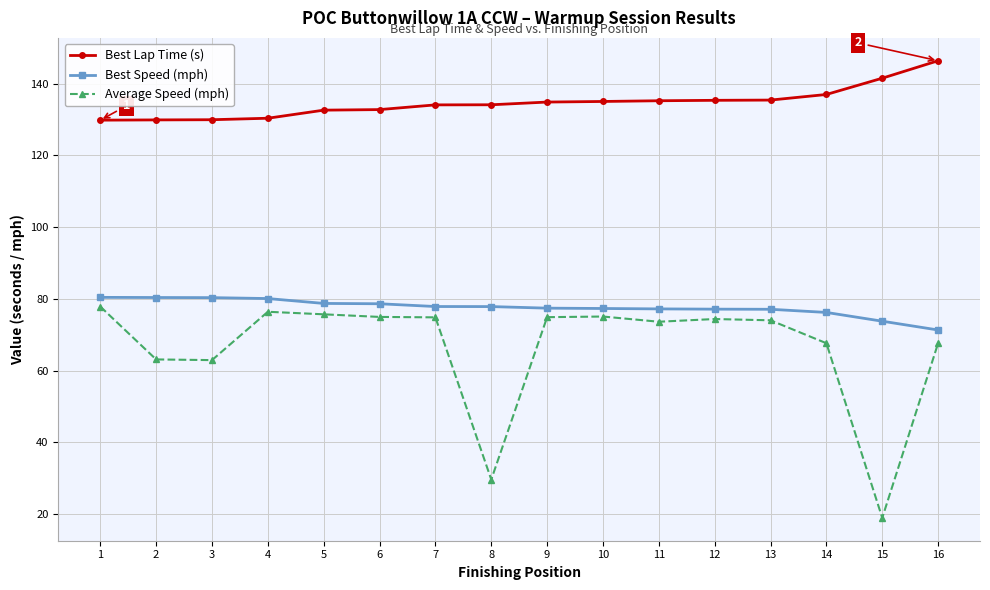

What is the lowest value of the Best Lap Time (s) series?

129.8